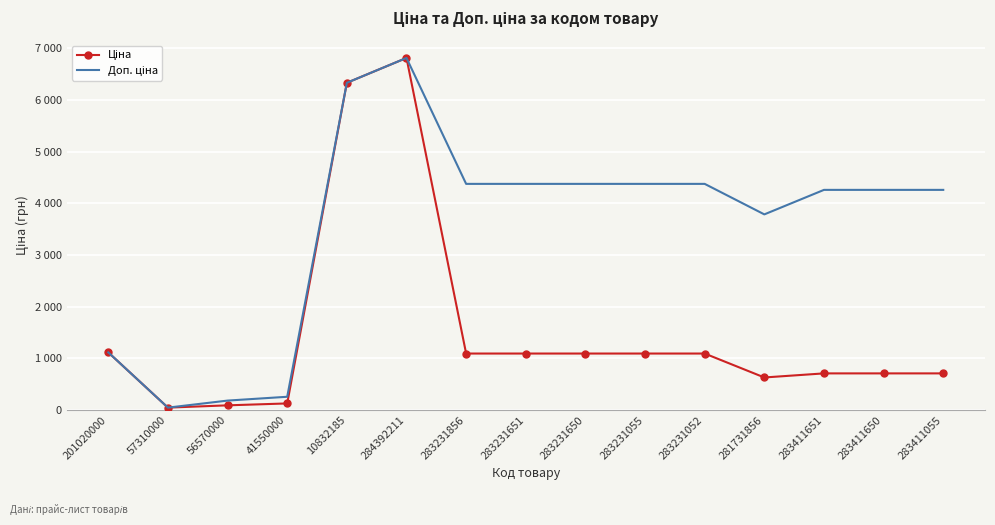

At which category is the sum across all series the highest?

284392211